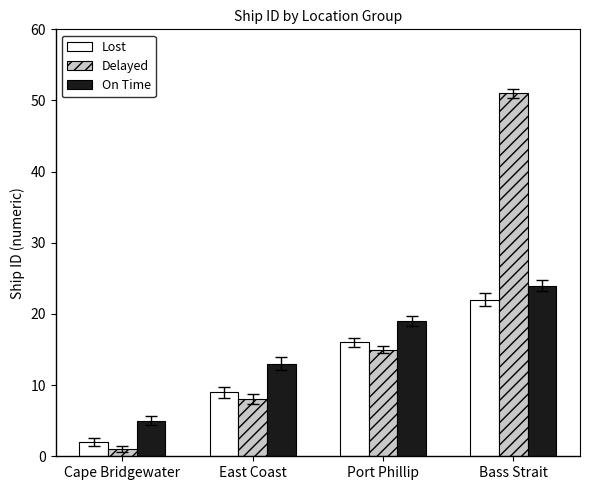

How many data points in Delayed are less than 15?

2